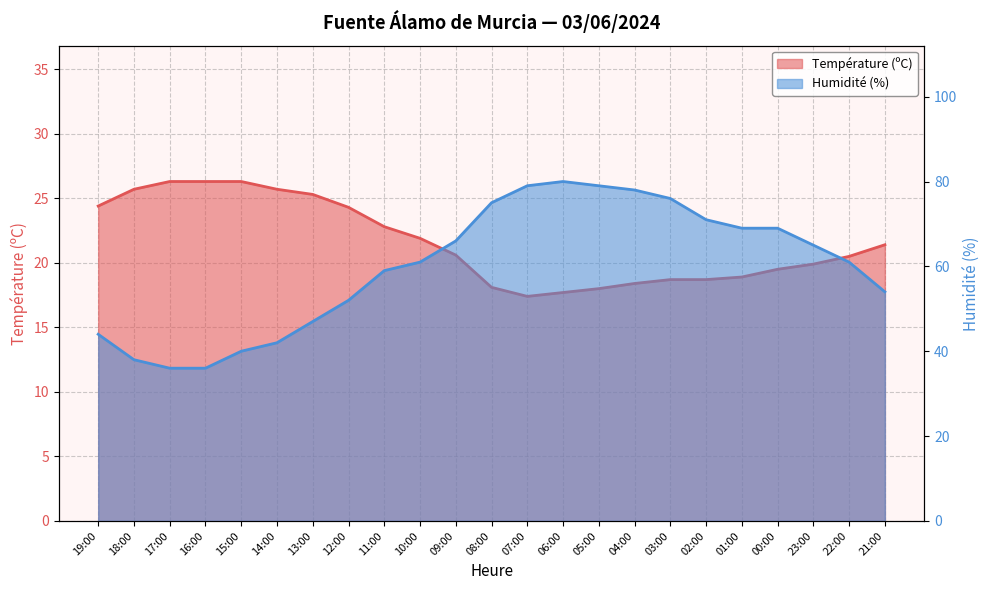

True or false: Humidité (%) has a value of 79.0 at 05:00.

True